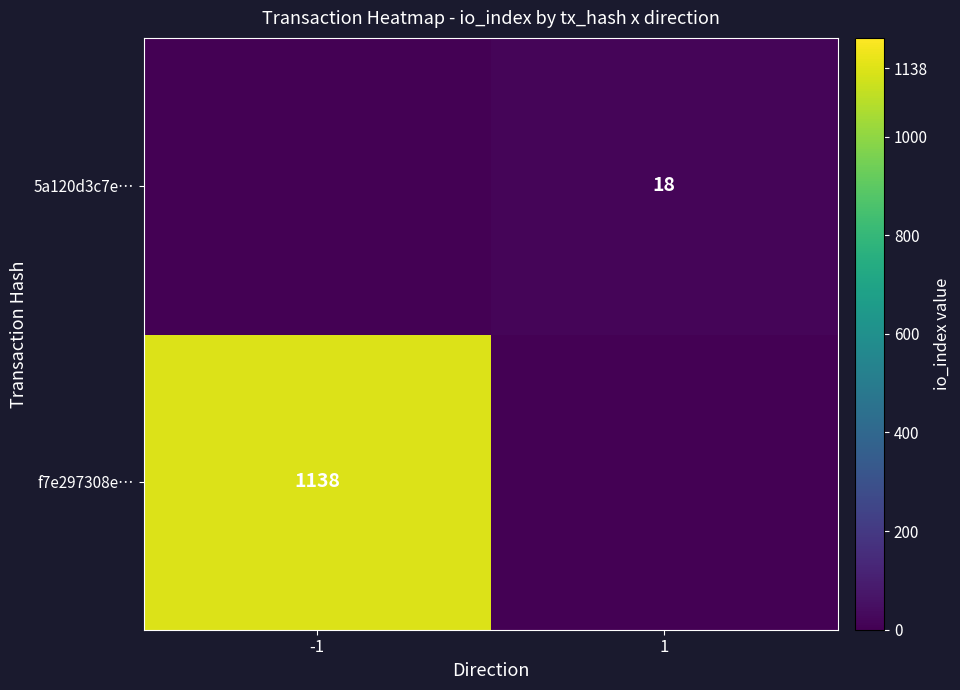

Is the value of f7e297308e… at -1 greater than the value of 5a120d3c7e… at 1?

Yes